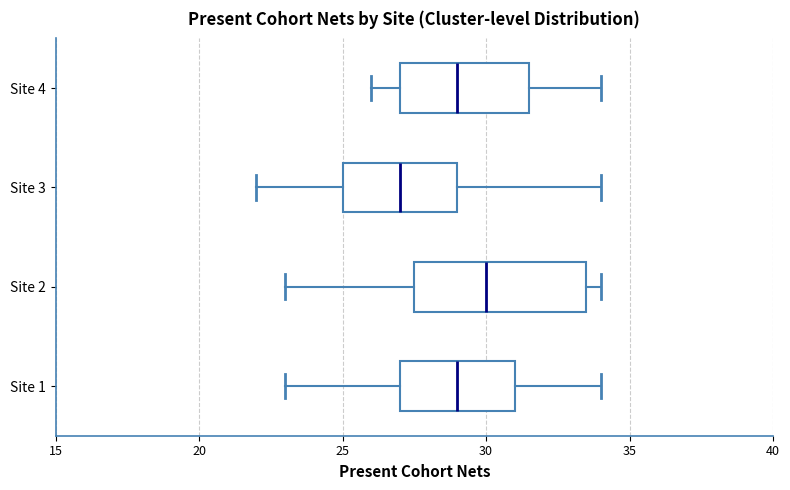

Which box's median line is the furthest to the left?

Site 3